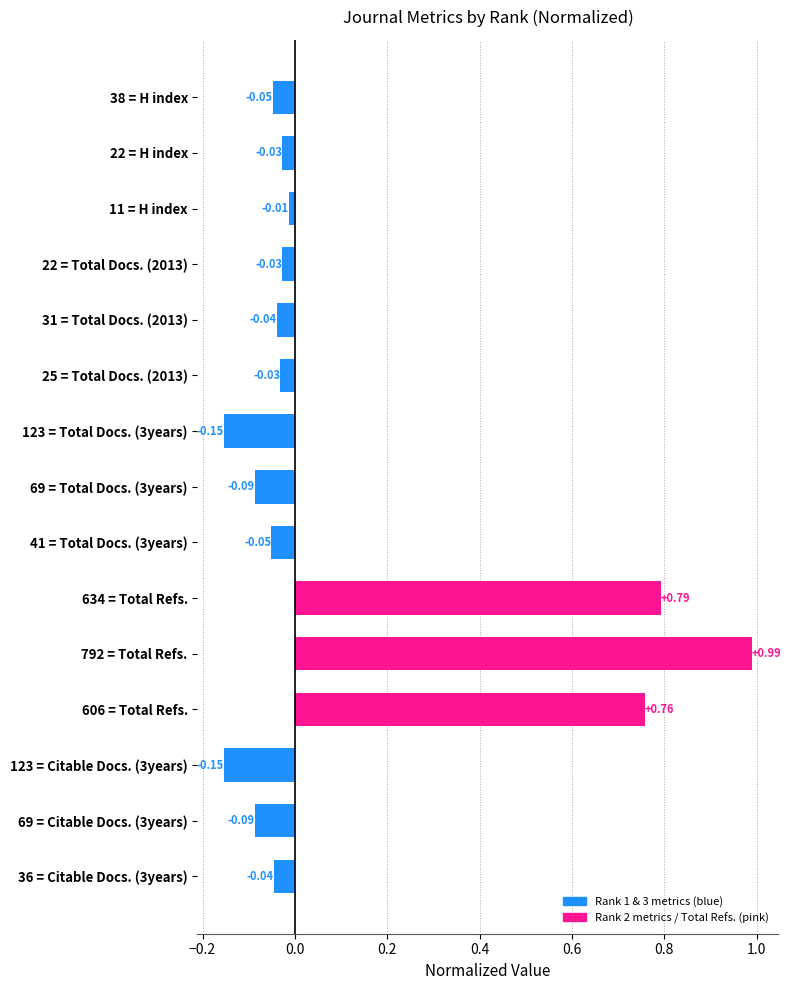

Which has a higher value, 38 = H index or 123 = Citable Docs. (3years)?

38 = H index